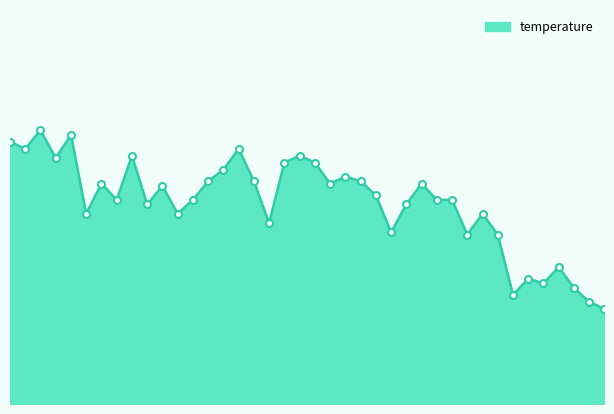

Does the chart display data point markers on the line(s)?

No